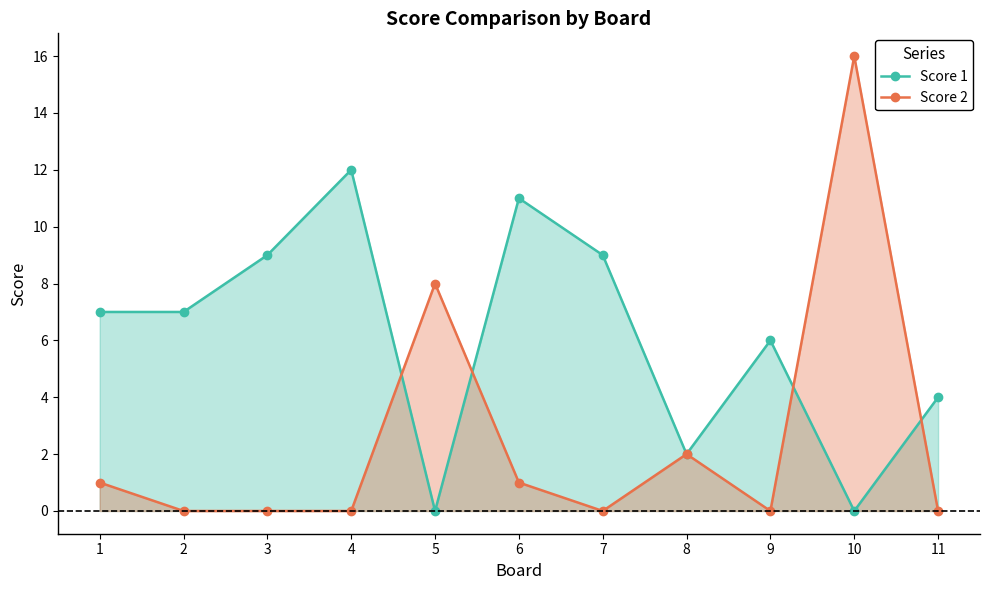

In Score 1, how many points are higher than both neighbors (excluding endpoints)?

3